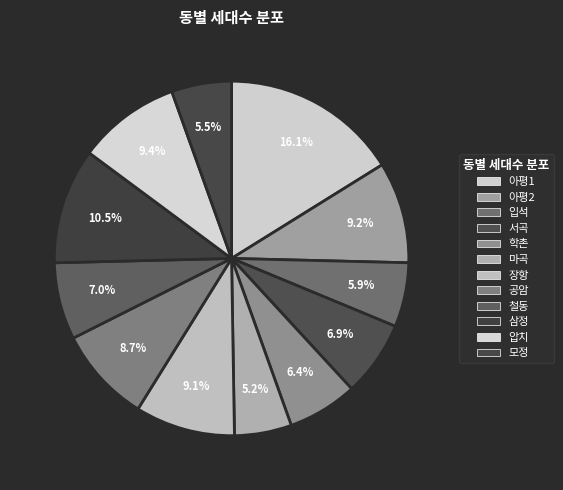

What portion of the pie excludes 장항?

90.9%